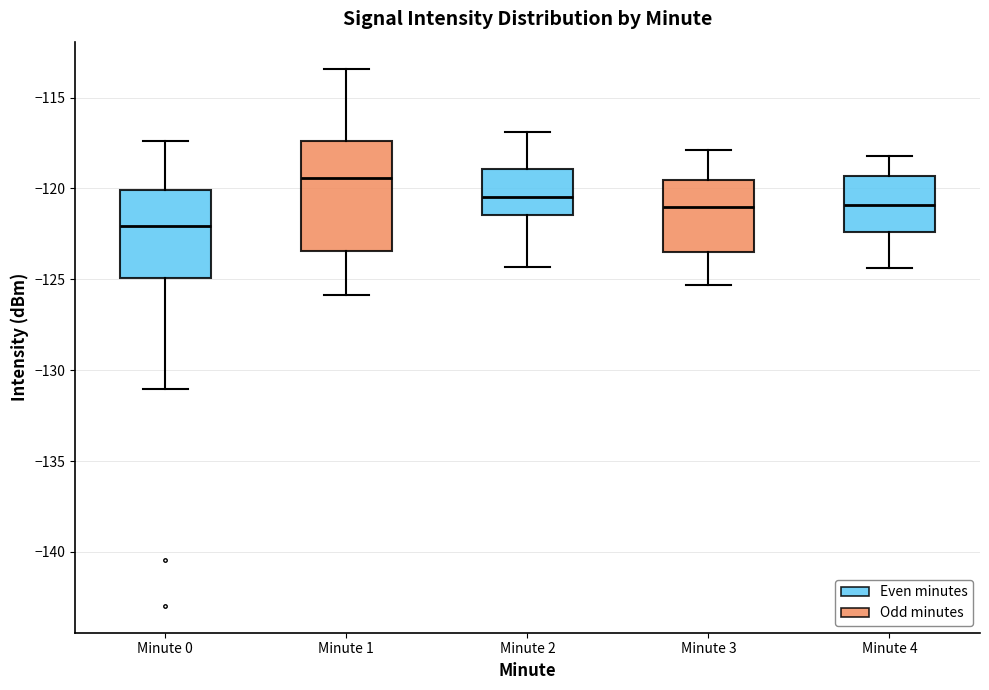

Where is the lower edge of the box for Minute 0 on the y-axis? The values are not printed on the chart, so give them approximately, as read against the axis.

-125.0